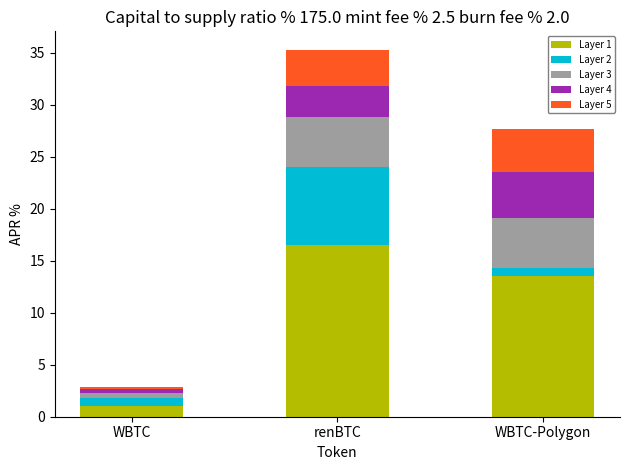

Which category has the lowest value in the Layer 1 series?

WBTC